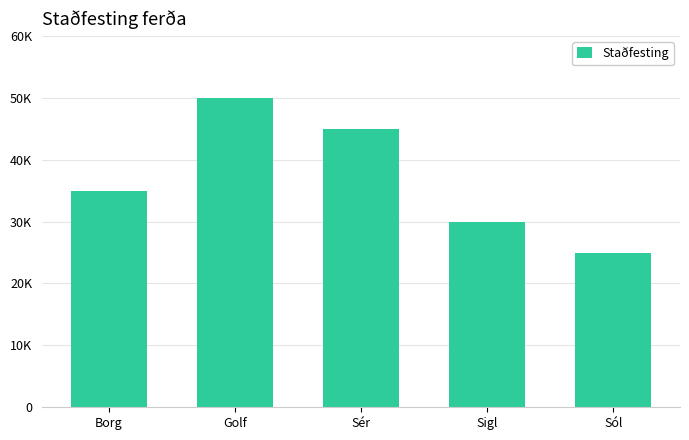

Does the chart contain any negative values?

No